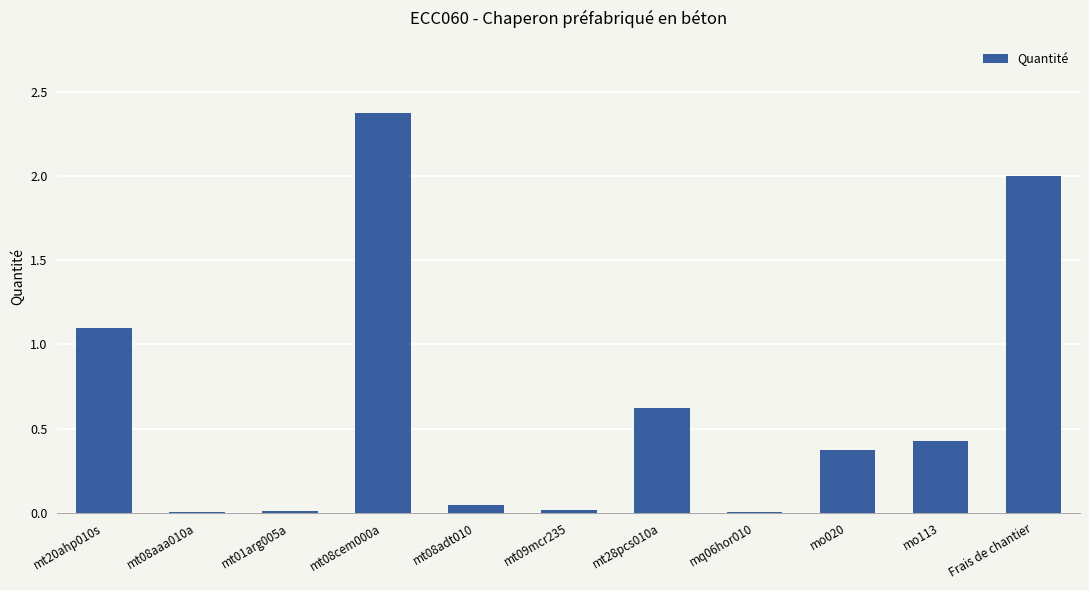

Which has a higher value, Frais de chantier or mo113?

Frais de chantier